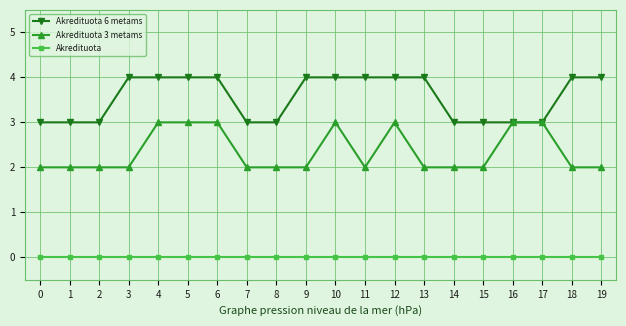

True or false: Akredituota 3 metams has more than 1 points higher than both neighbors.

True